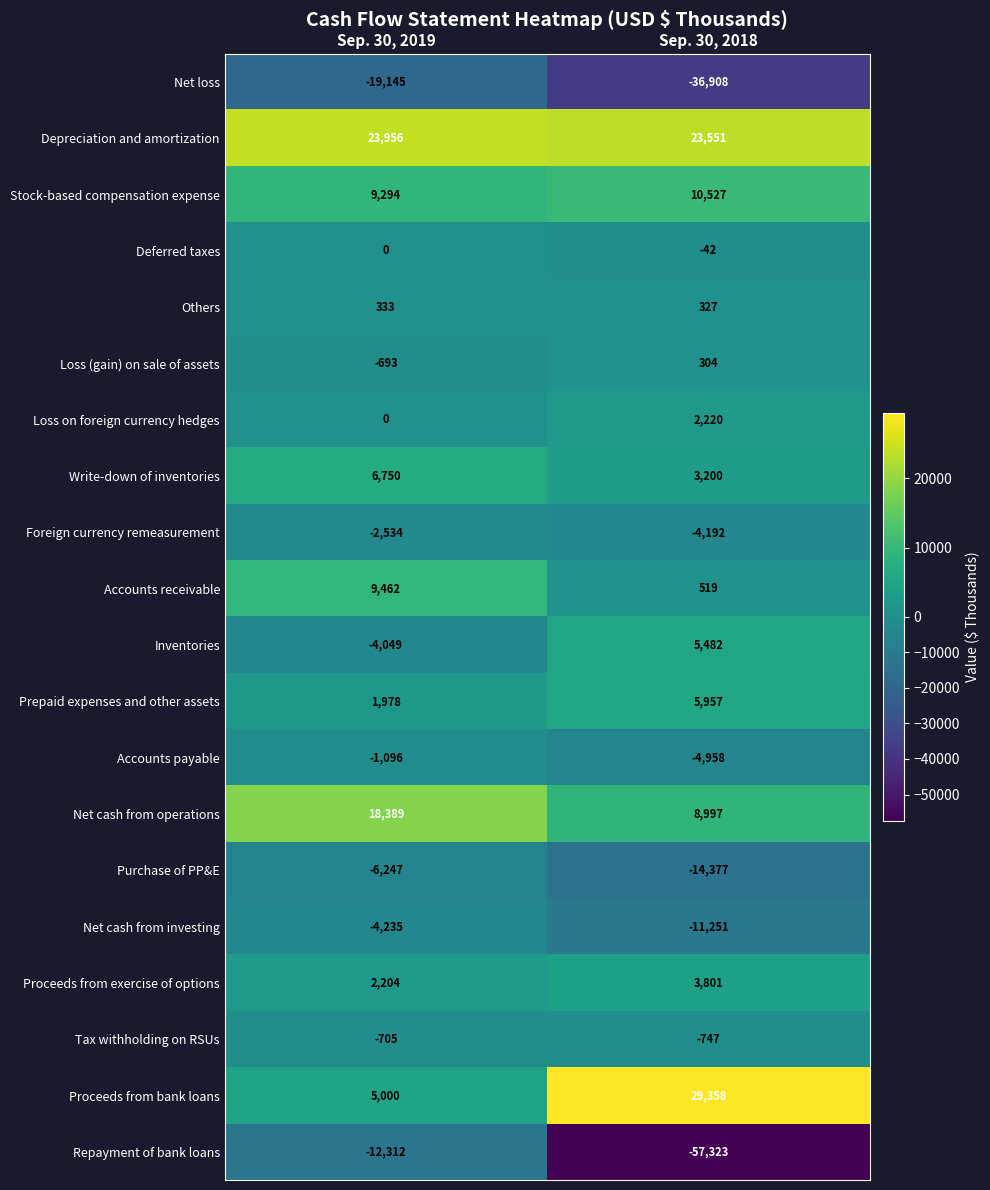

Rank the categories by Proceeds from exercise of options value from lowest to highest.

Sep. 30, 2019, Sep. 30, 2018